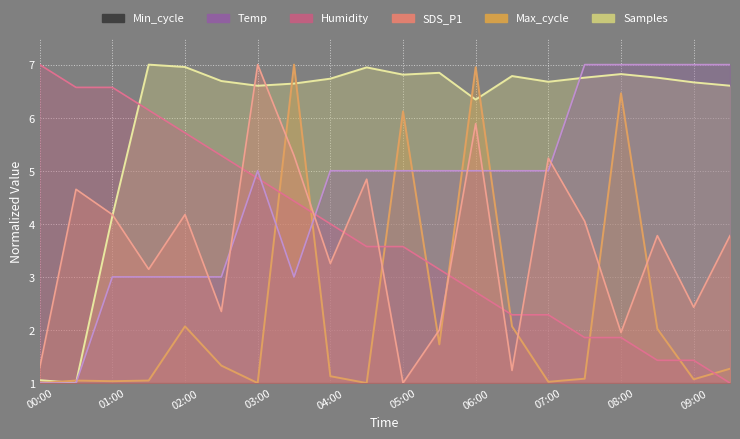

Is the value of Max_cycle at 01:30 greater than the value of Temp at 01:30?

No